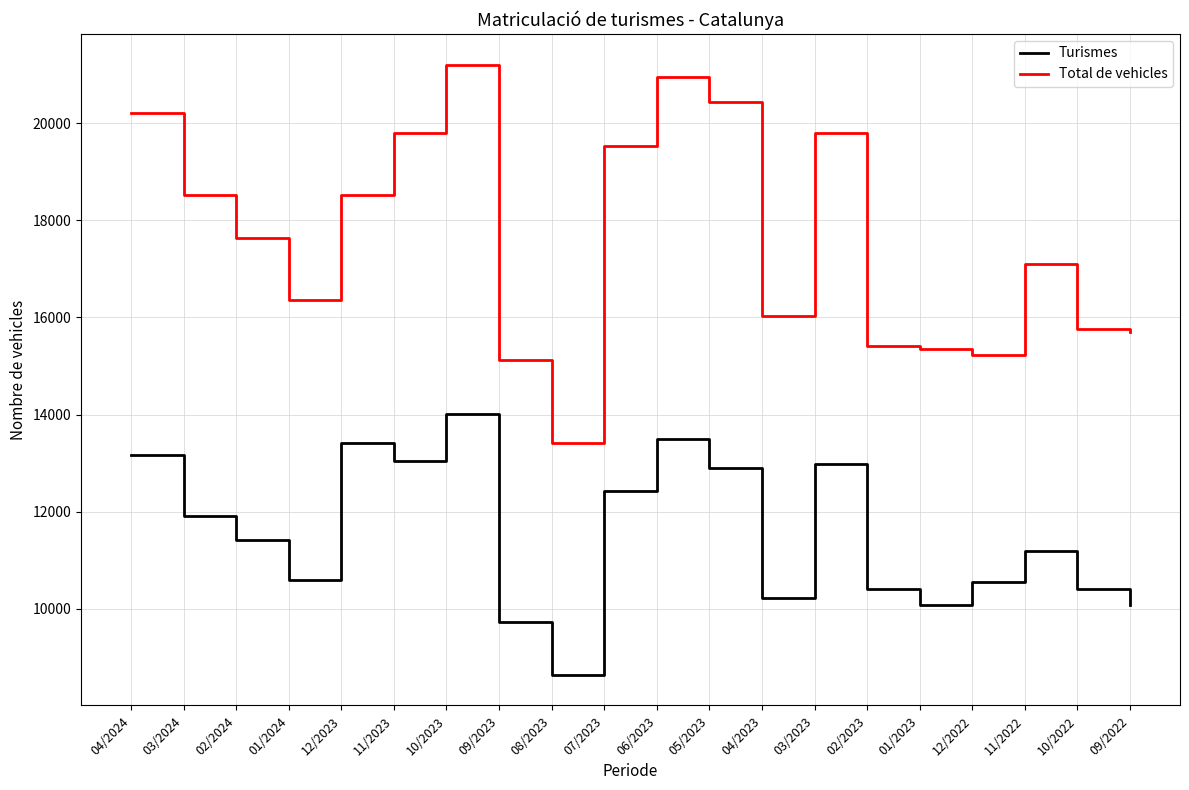

The Turismes series shows 10077 at 01/2023. True or false?

True